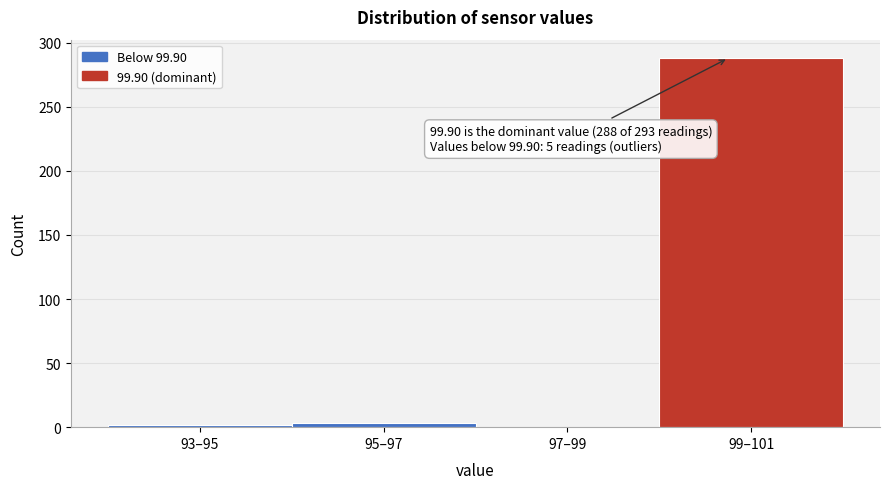

The chart shows a value of -190 at 97–99. True or false?

False